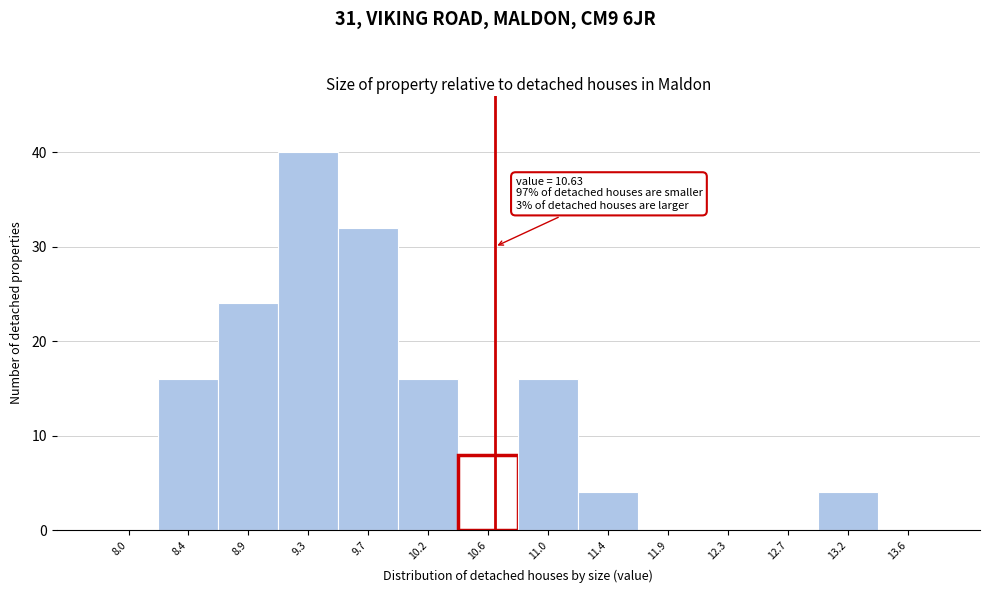

Over which range of the x-axis is the bar tallest?

9.05 to 9.50